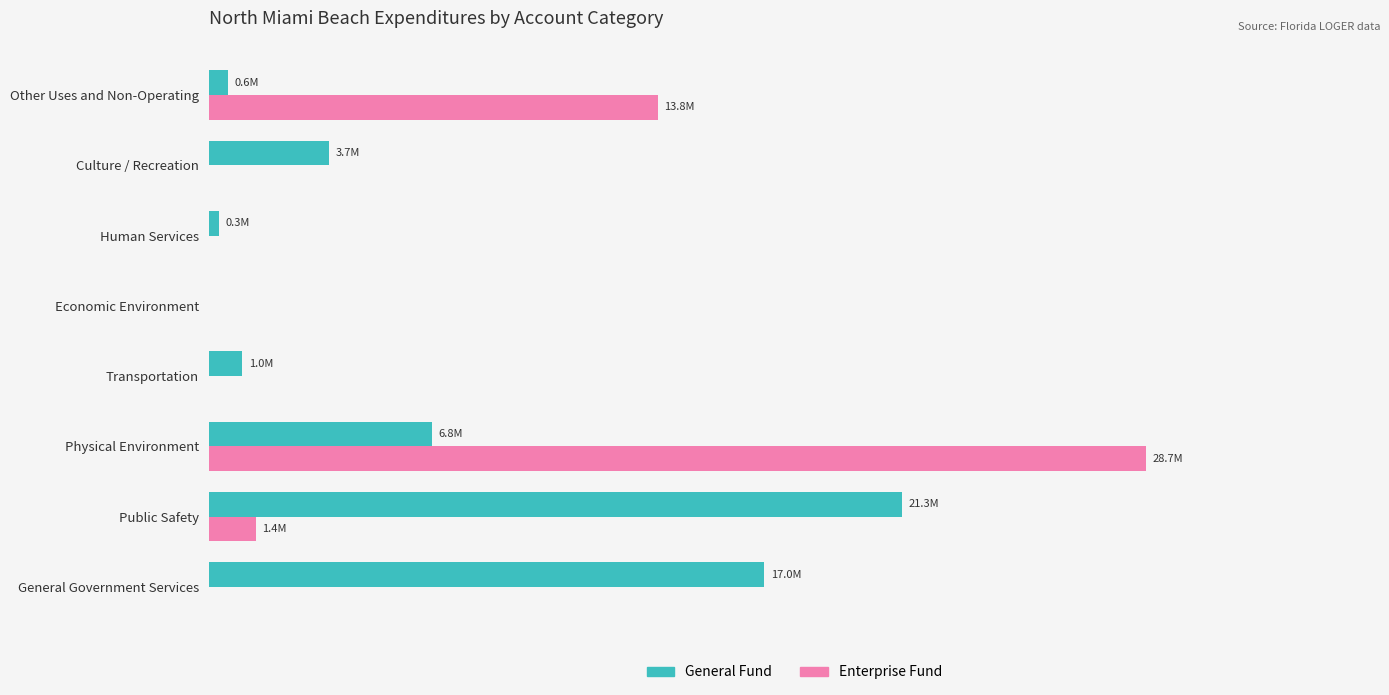

Where is General Fund nearest to the value 10630553?

Physical Environment